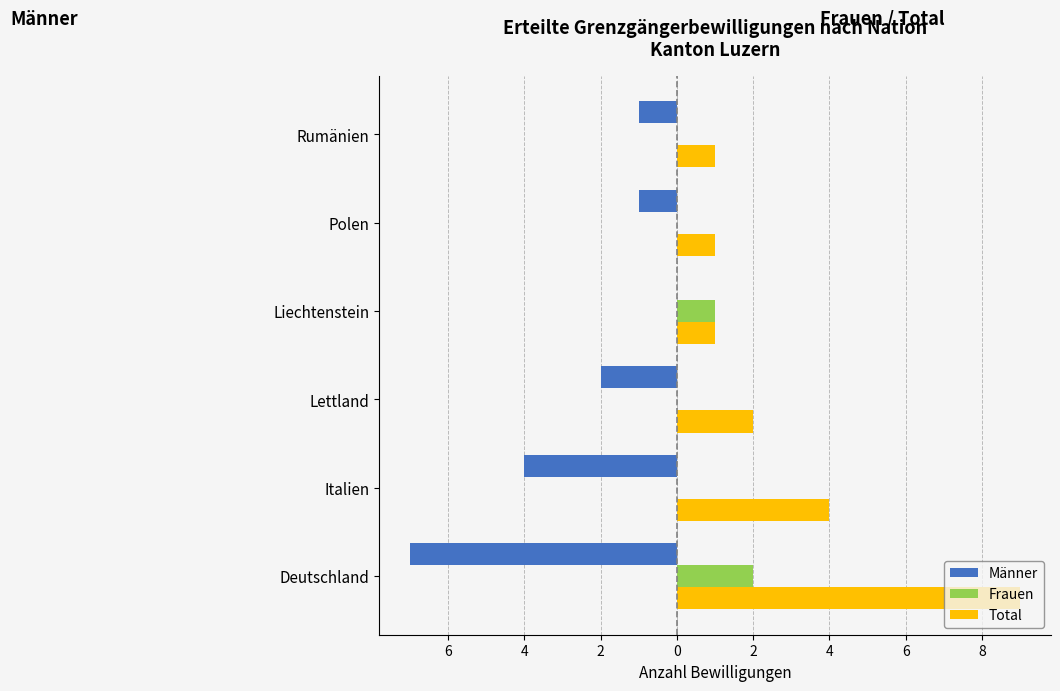

What are all the series names shown in the legend?

Männer, Frauen, Total